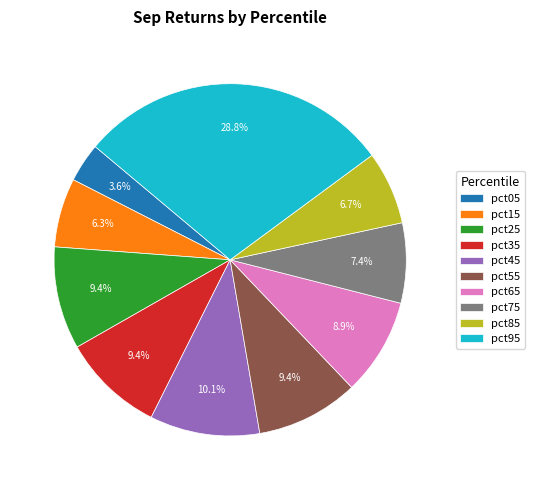

What percentage is the pct95 slice, to the nearest percent?

29%